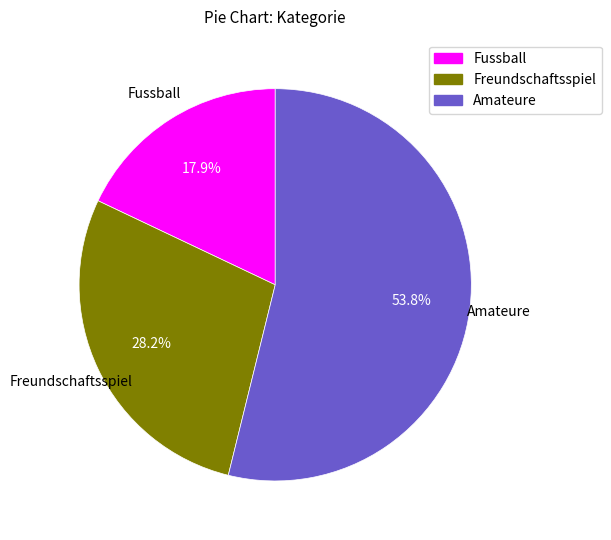

What portion of the pie excludes Fussball?

82.1%